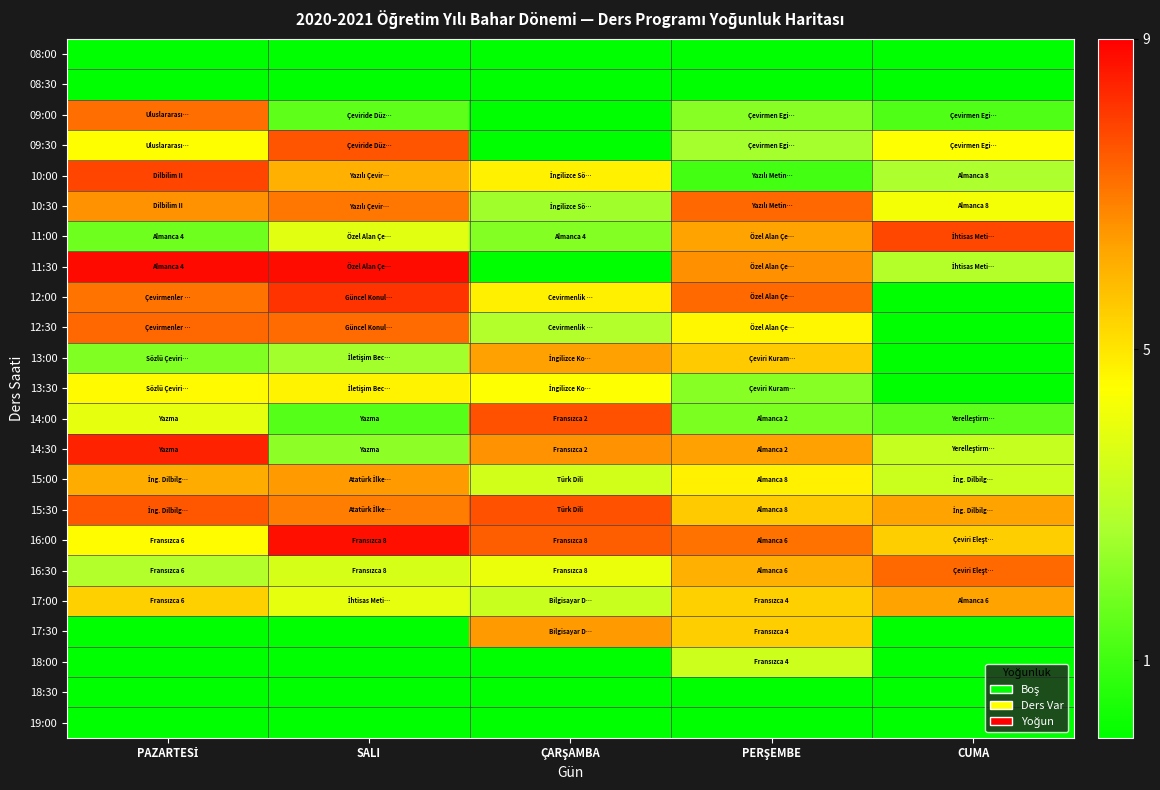

Which category has the lowest value across all series?

PAZARTESİ